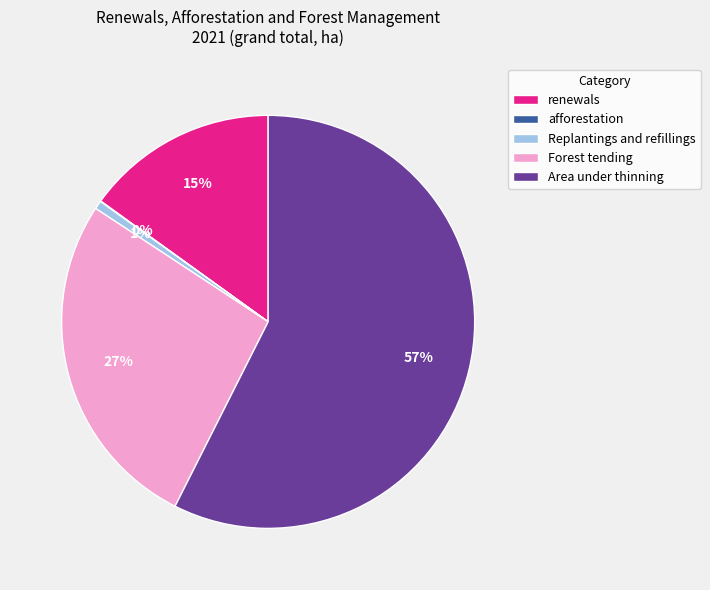

Is it true that renewals is 5% of the pie?

False